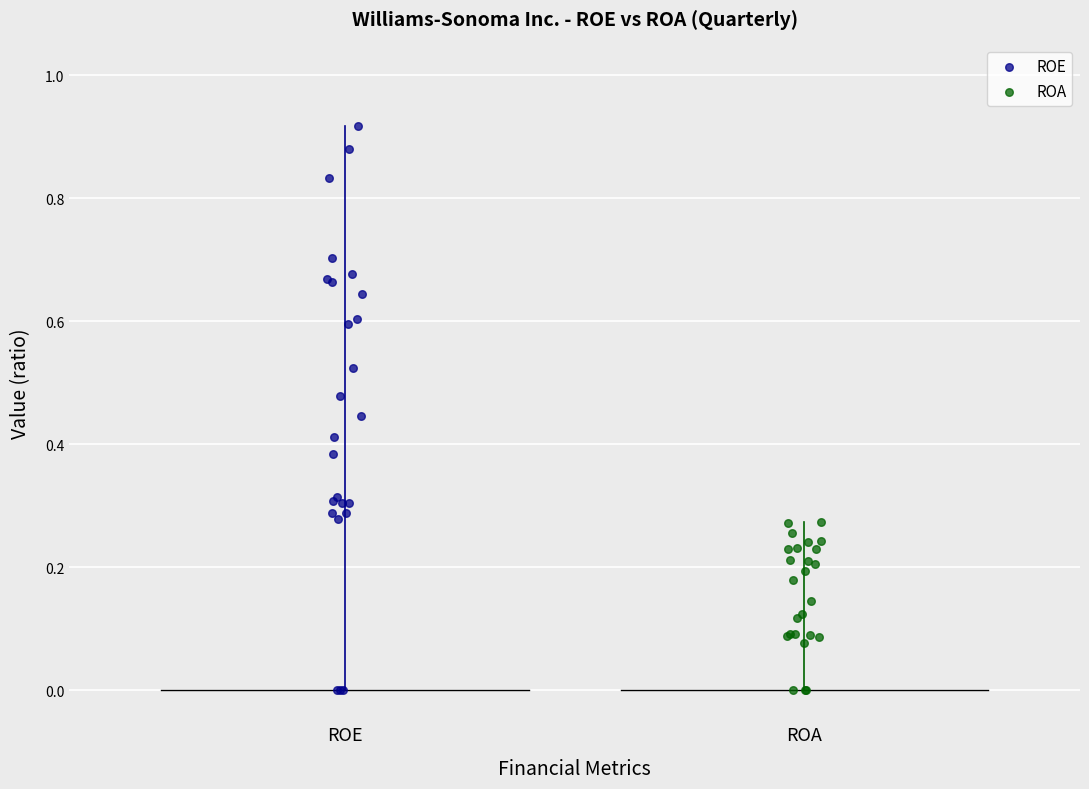

What are all the series names shown in the legend?

ROE, ROA